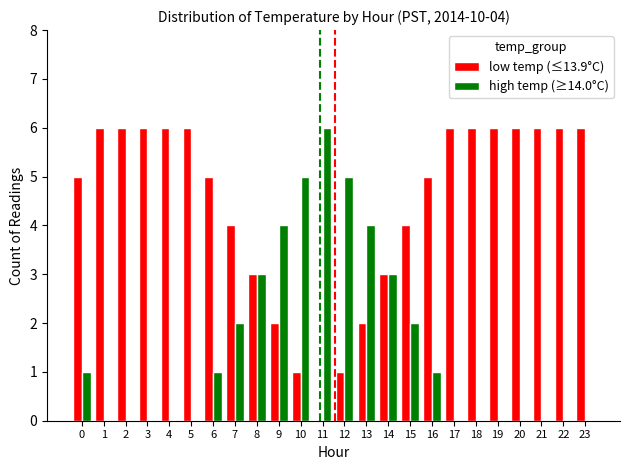

What value does the low temp (≤13.9°C) series have at 2?

6